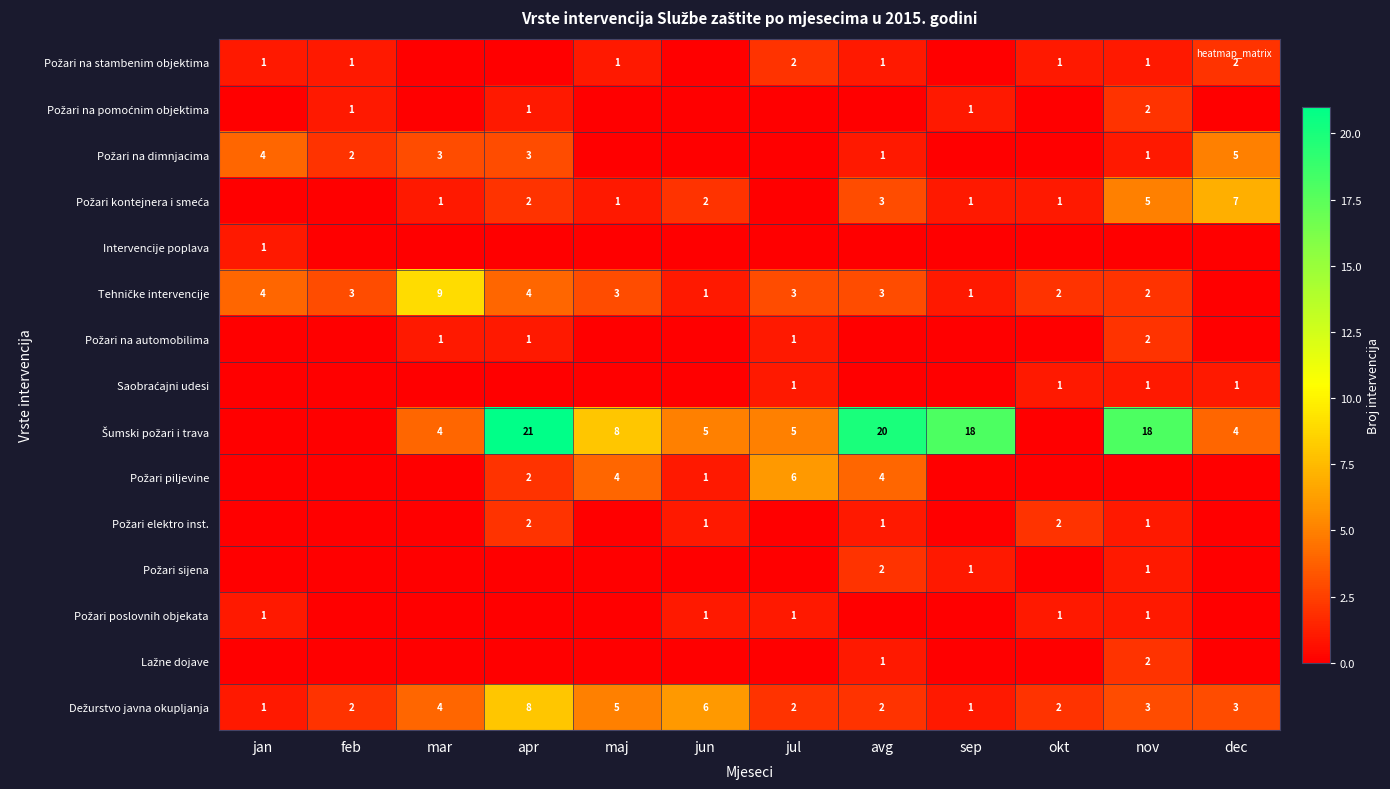

The value of Intervencije poplava at maj is 1. True or false?

False